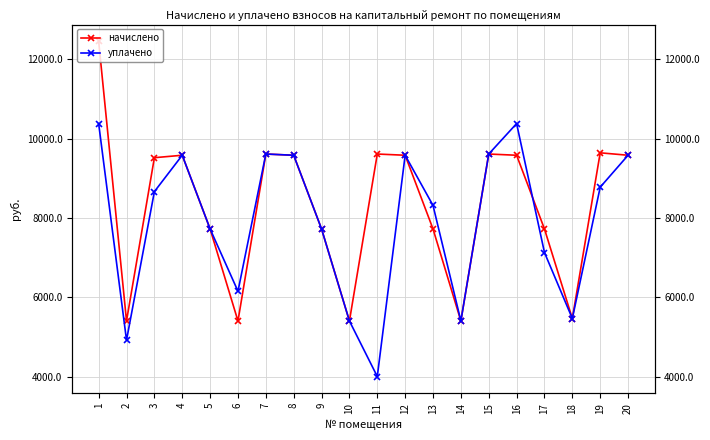

Count the number of data series in this chart.

2